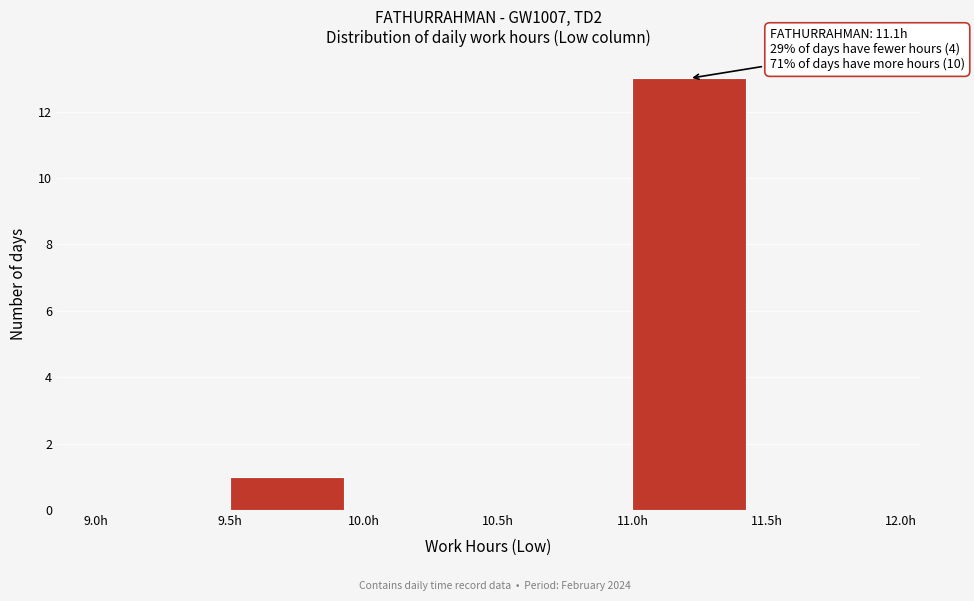

Which range on the x-axis has the tallest bar?

11.0 to 11.5